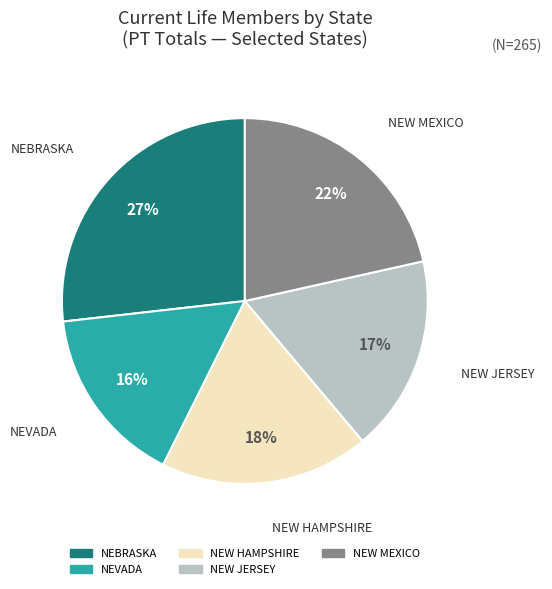

Is there a majority slice in this chart?

No